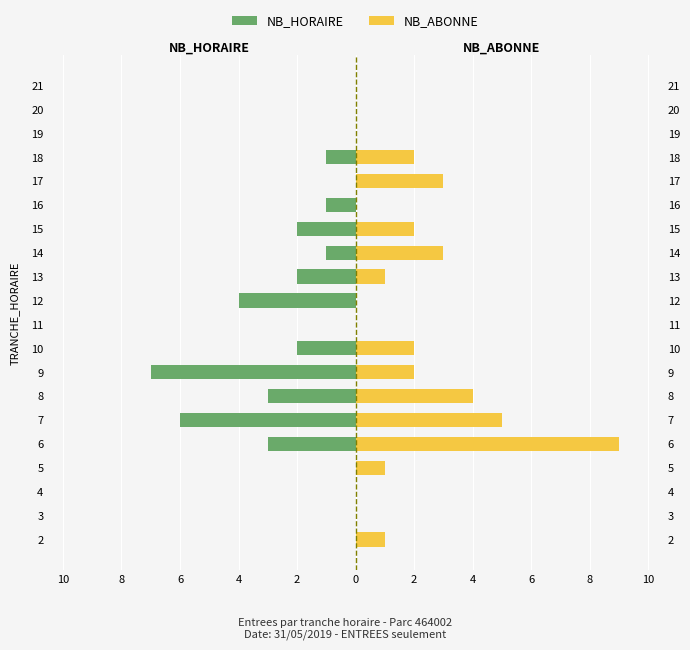

Reading right to left, list all the values displayed in this chart.

NB_HORAIRE: 0	0	0	-1	0	-1	-2	-1	-2	-4	0	-2	-7	-3	-6	-3	0	0	0	0
NB_ABONNE: 0	0	0	2	3	0	2	3	1	0	0	2	2	4	5	9	1	0	0	1